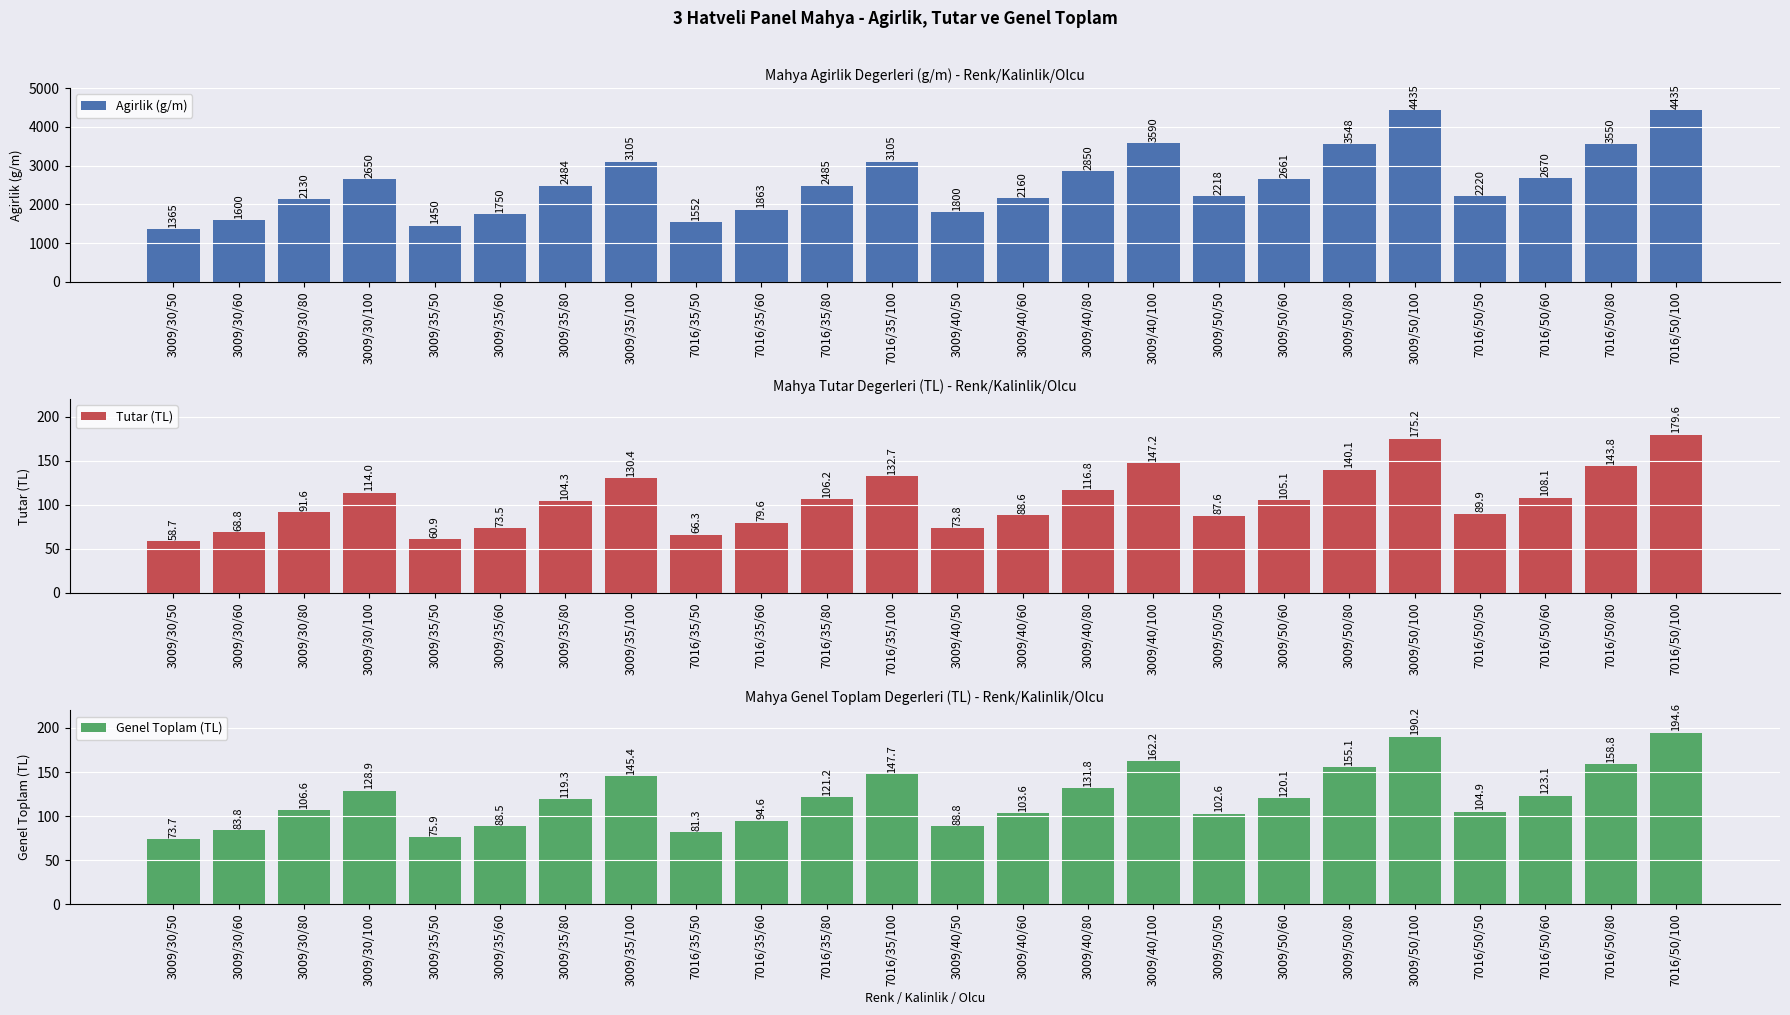

What is the label of the 3rd bar from the right?

7016/50/60